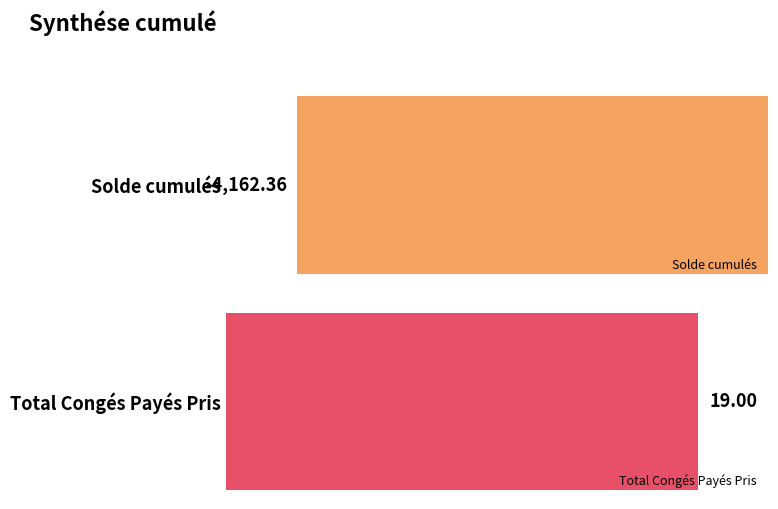

What is the sum of the values at Total Congés Payés Pris and Solde cumulés?

-4143.4